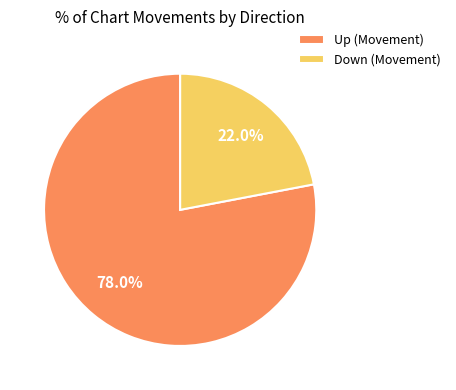

Is Down (Movement) the majority of the pie?

No